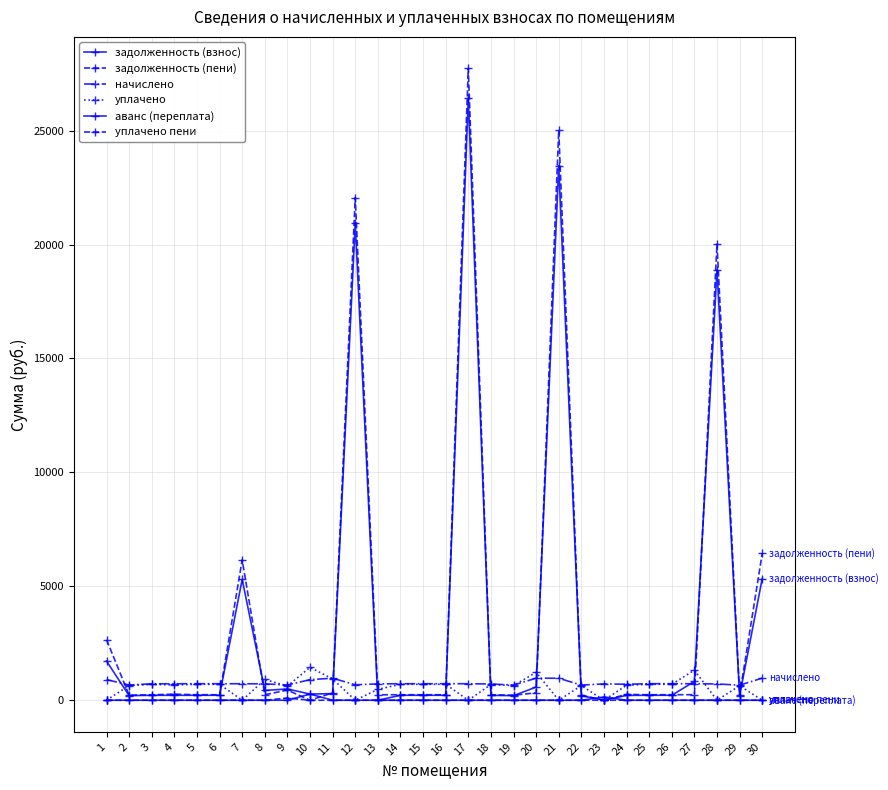

What is the difference between the задолженность (пени) values at 9 and 3?

205.9